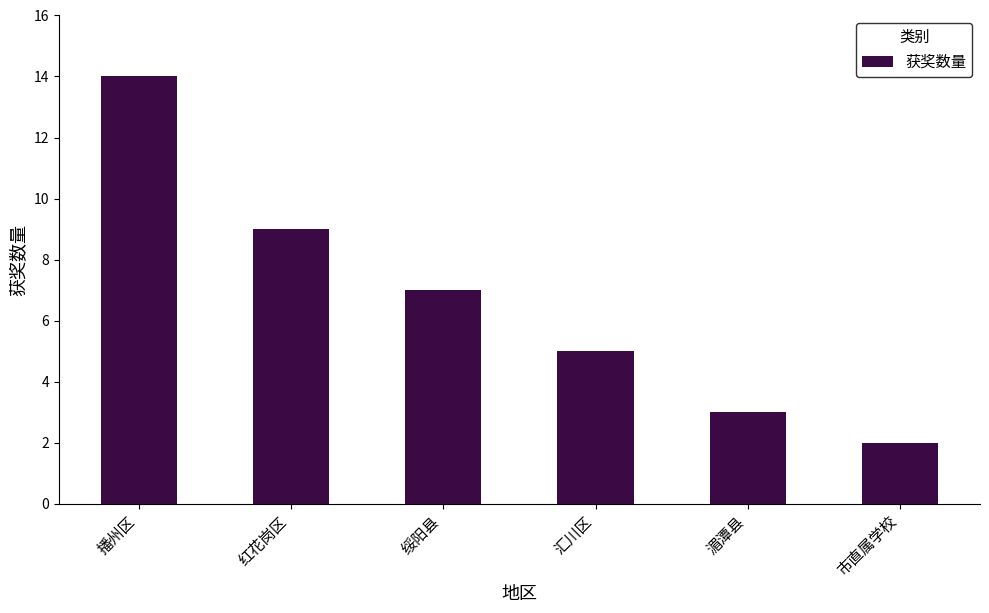

Reading left to right, extract all data points from this chart.

14	9	7	5	3	2